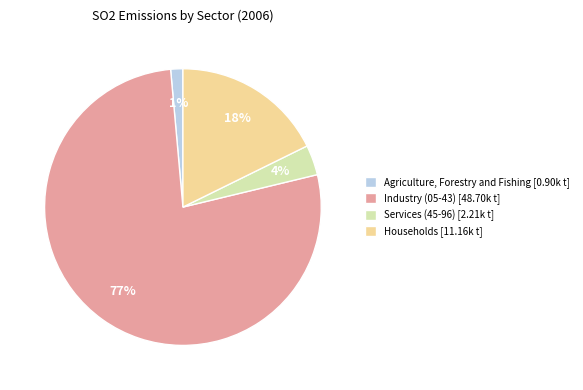

Between Services (45-96) [2.21k t] and Households [11.16k t], which is larger?

Households [11.16k t]